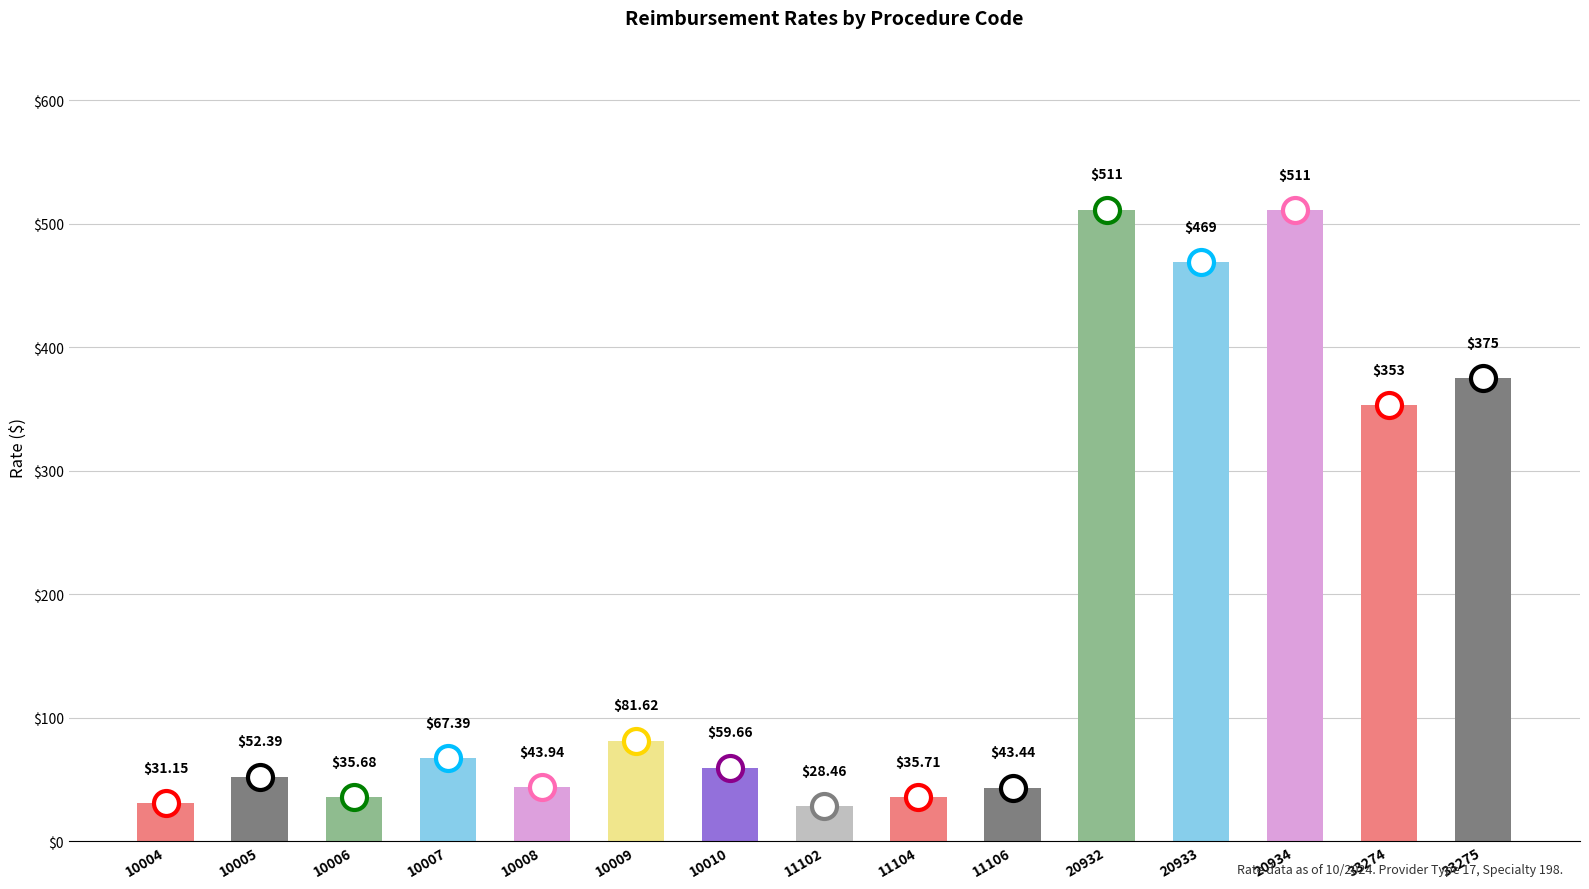

At which category does the chart reach its minimum across all series?

11102